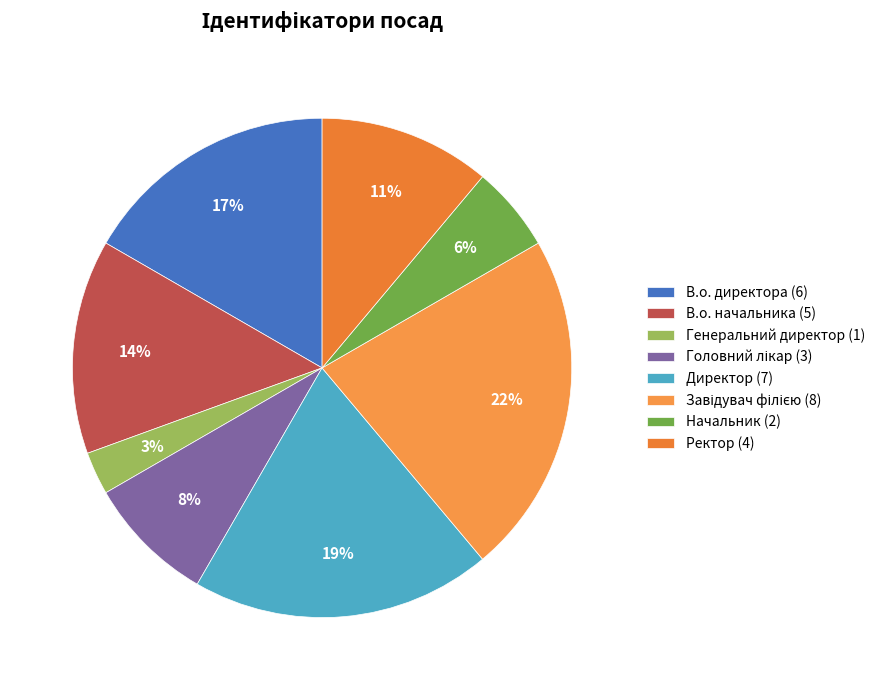

How many slices are in this pie chart?

8